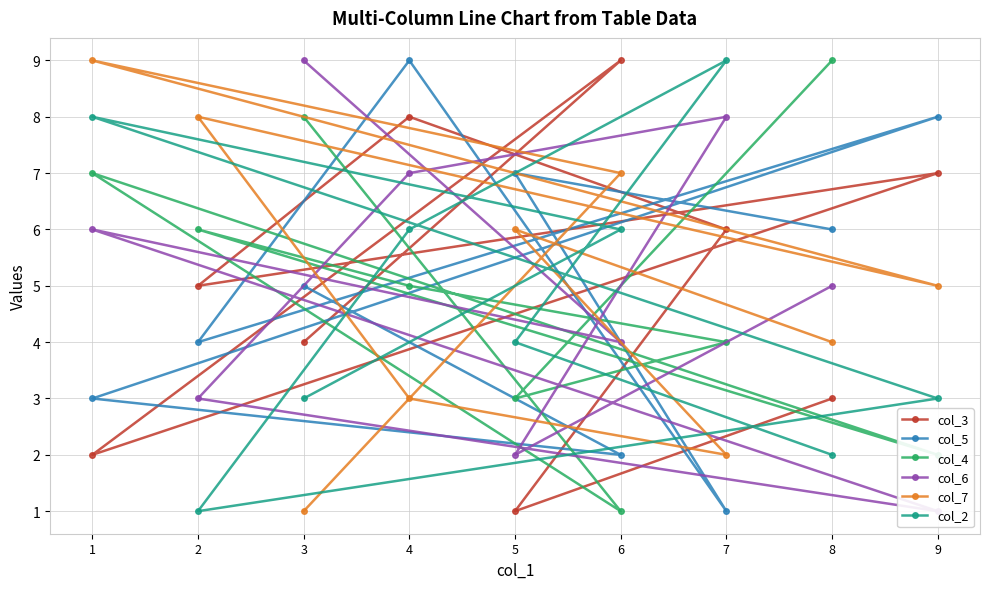

Reading left to right, transcribe all the data shown in this chart.

col_3: 3=4	6=9	1=2	9=7	2=5	4=8	7=6	5=1	8=3
col_5: 3=5	6=2	1=3	9=8	2=4	4=9	7=1	5=7	8=6
col_4: 3=8	6=1	1=7	9=2	2=6	4=5	7=4	5=3	8=9
col_6: 3=9	6=4	1=6	9=1	2=3	4=7	7=8	5=2	8=5
col_7: 3=1	6=7	1=9	9=5	2=8	4=3	7=2	5=6	8=4
col_2: 3=3	6=6	1=8	9=3	2=1	4=6	7=9	5=4	8=2